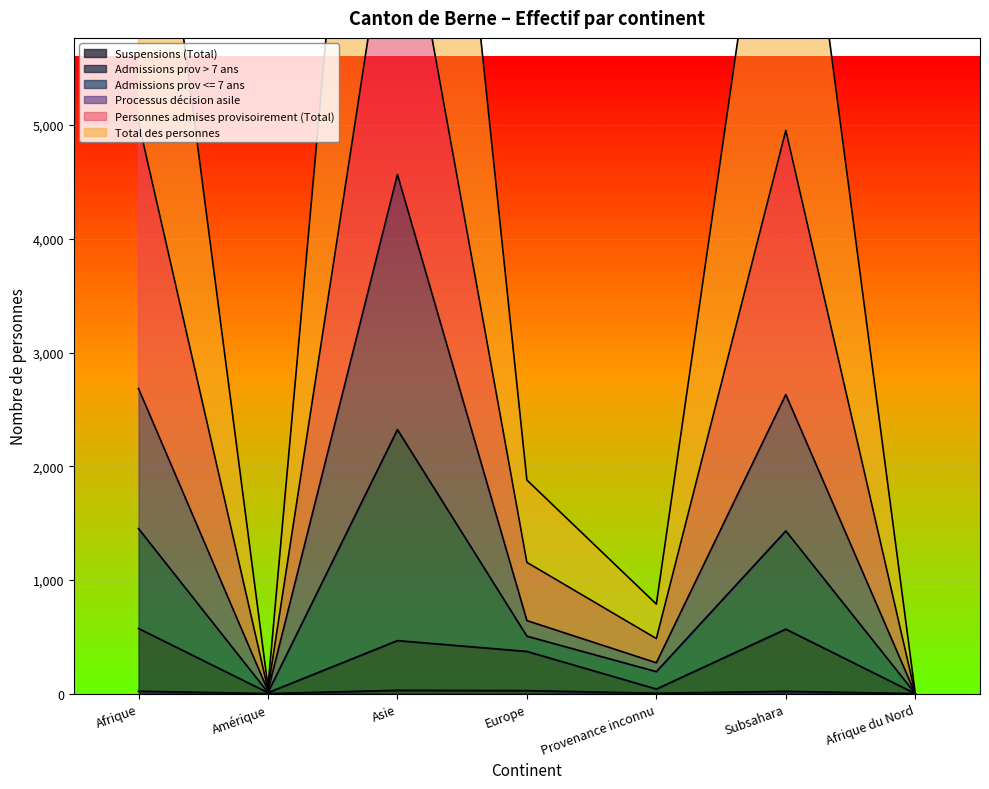

Where does the Processus décision asile series first go above 642?

Afrique